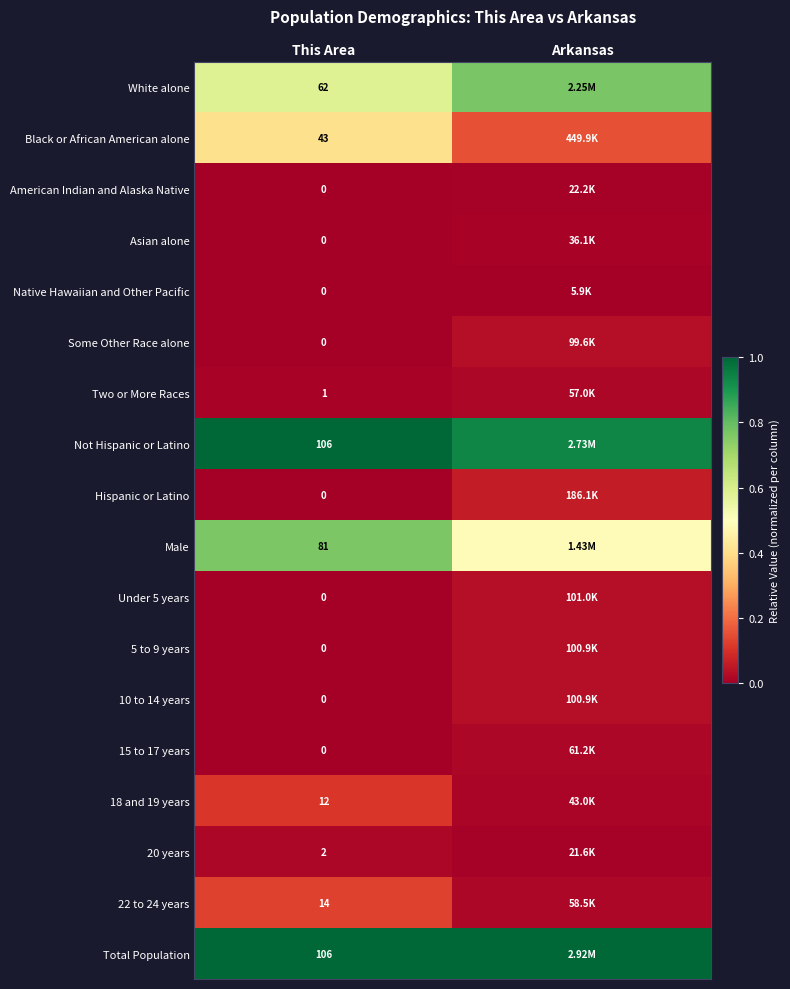

Is the value of 5 to 9 years at This Area greater than the value of White alone at This Area?

No